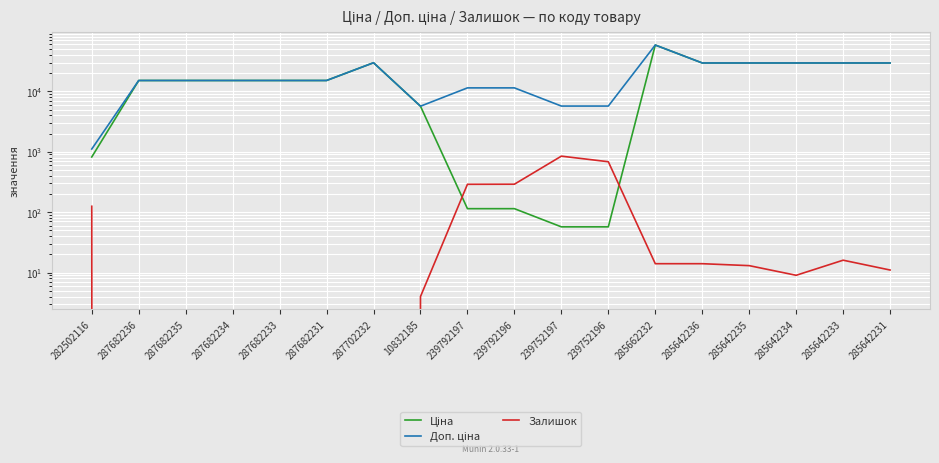

Is this an area chart (filled region under the line)?

No